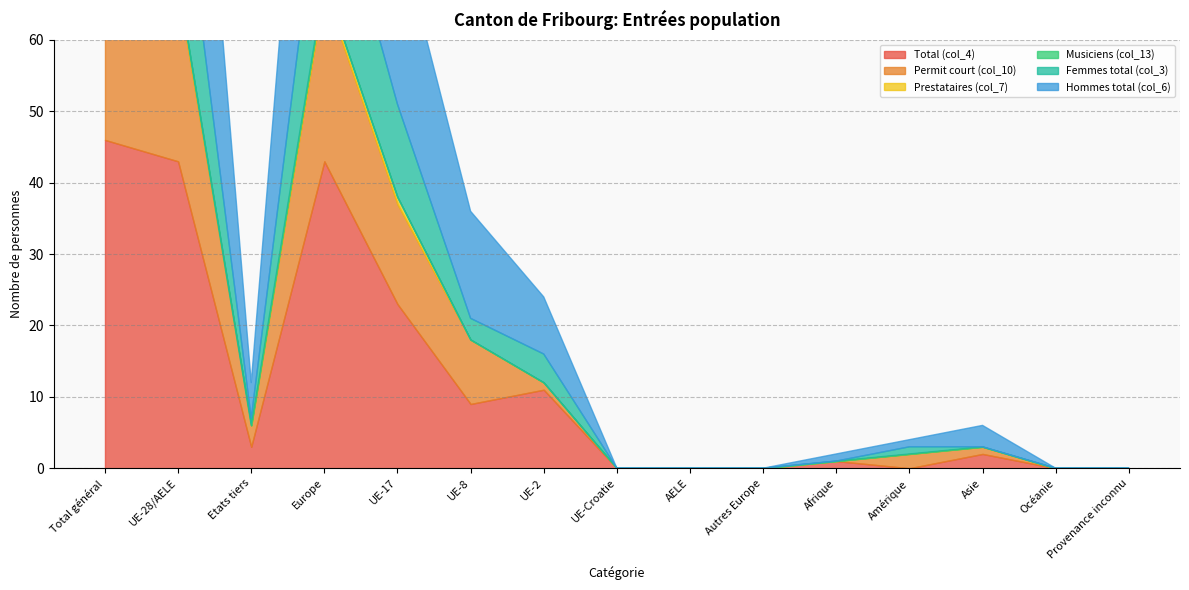

Which series ends up on top after the final intersection of Permit court (col_10) and Total (col_4)?

Total (col_4)